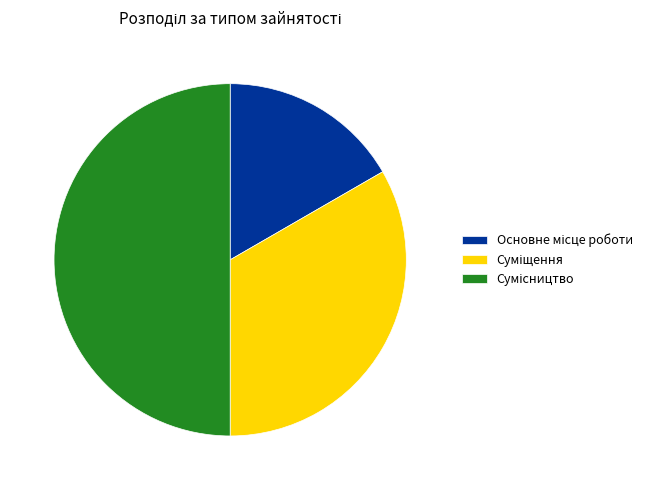

Between Суміщення and Основне місце роботи, which is larger?

Суміщення